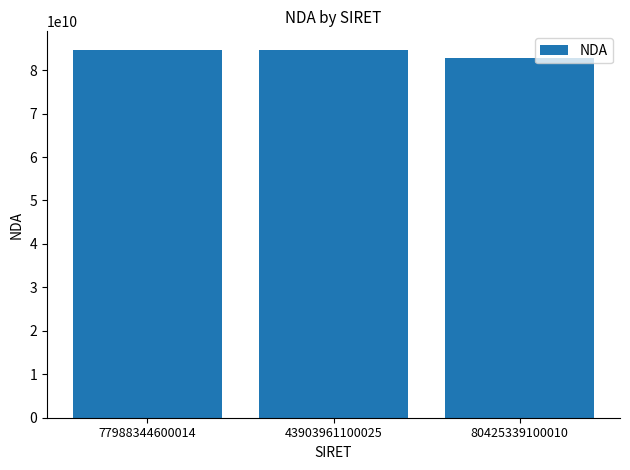

What is the difference between the maximum and minimum values?

2000537500